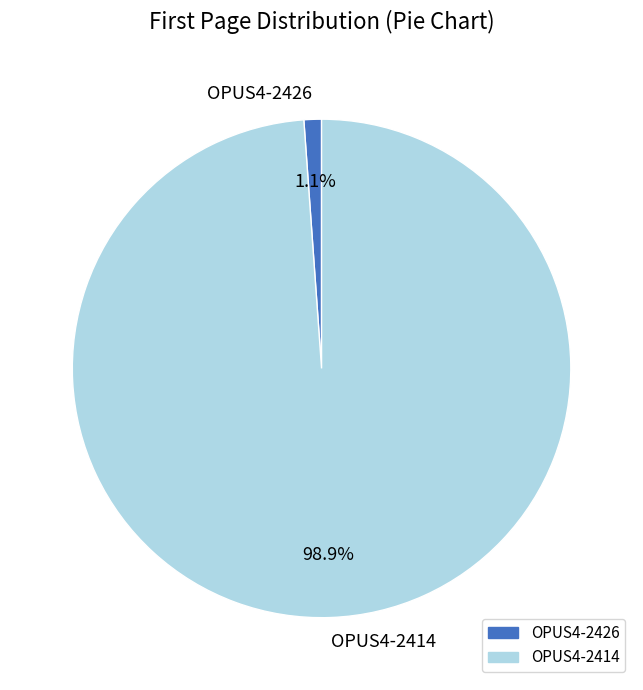

To the nearest percent, what percentage of the pie is OPUS4-2414?

99%